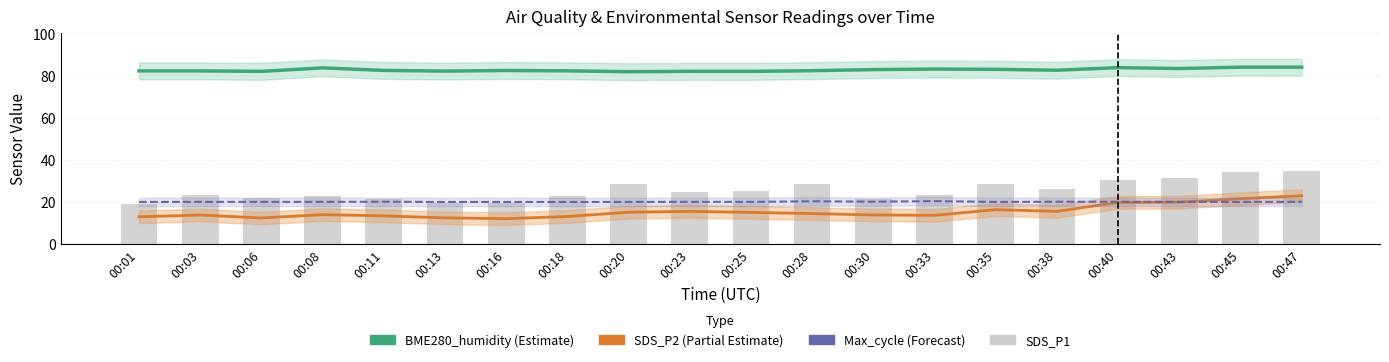

Between 00:08 and 00:45, which is larger?

00:45